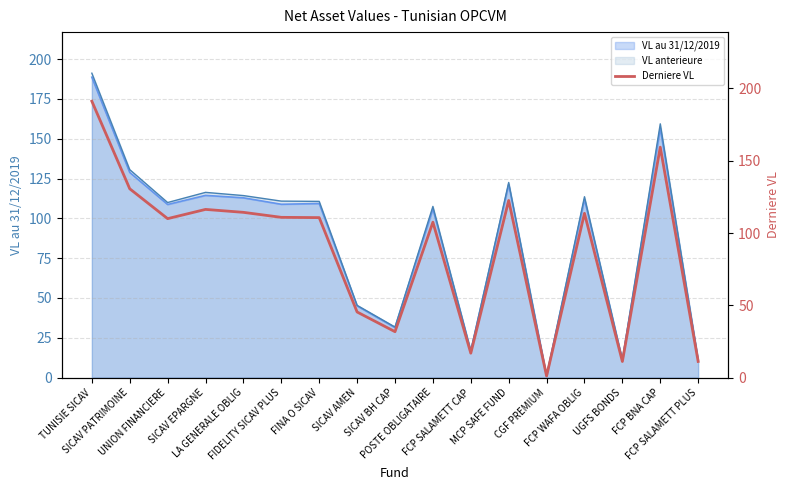

Rank the categories by value from highest to lowest.

TUNISIE SICAV, FCP BNA CAP, SICAV PATRIMOINE, MCP SAFE FUND, SICAV EPARGNE, LA GENERALE OBLIG, FCP WAFA OBLIG, FIDELITY SICAV PLUS, FINA O SICAV, UNION FINANCIERE, POSTE OBLIGATAIRE, SICAV AMEN, SICAV BH CAP, FCP SALAMETT CAP, FCP SALAMETT PLUS, UGFS BONDS, CGF PREMIUM